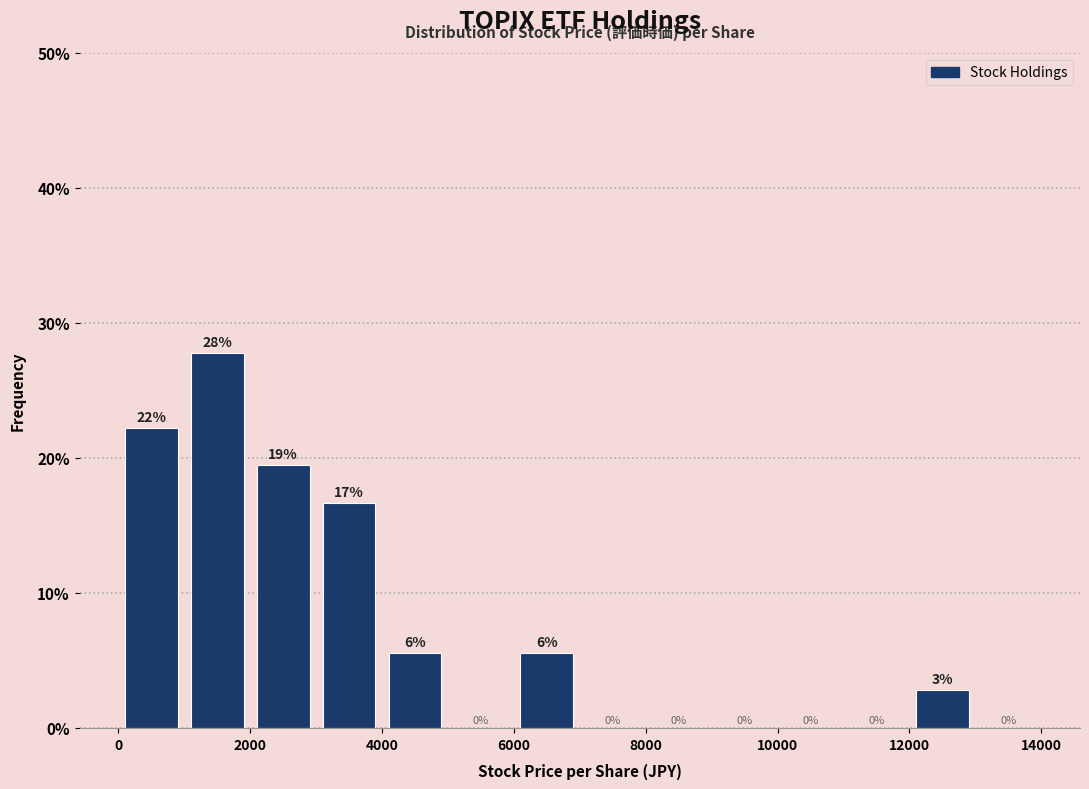

Which range on the x-axis has the tallest bar?

1000 to 2000